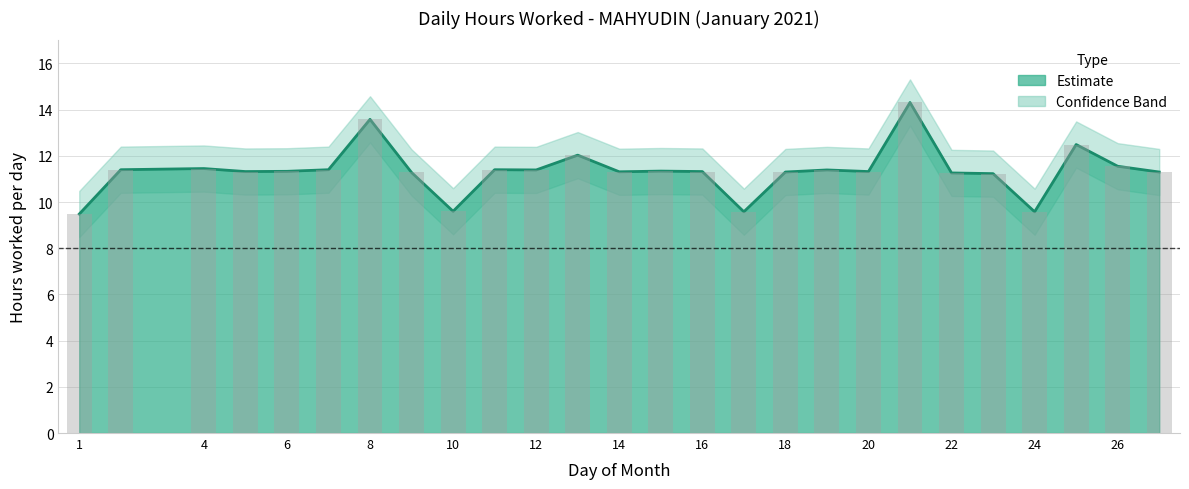

Count the number of data series in this chart.

2